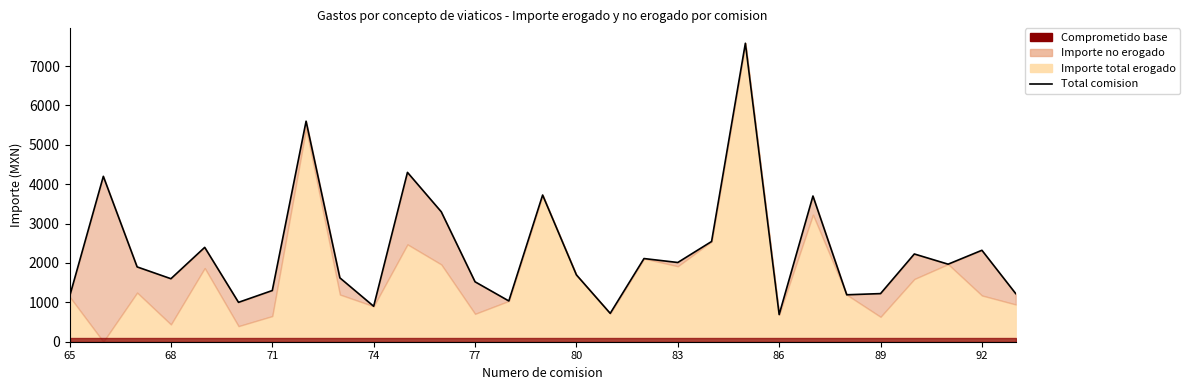

What is the difference between the second highest and minimum values?

4910.0